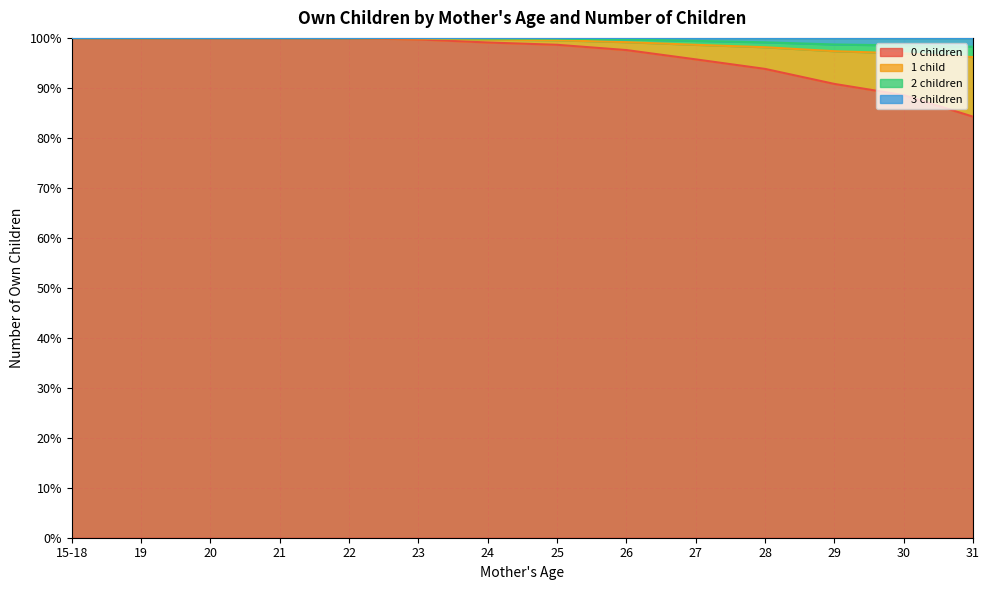

The value of 1 child at 31 is 113.0. True or false?

False